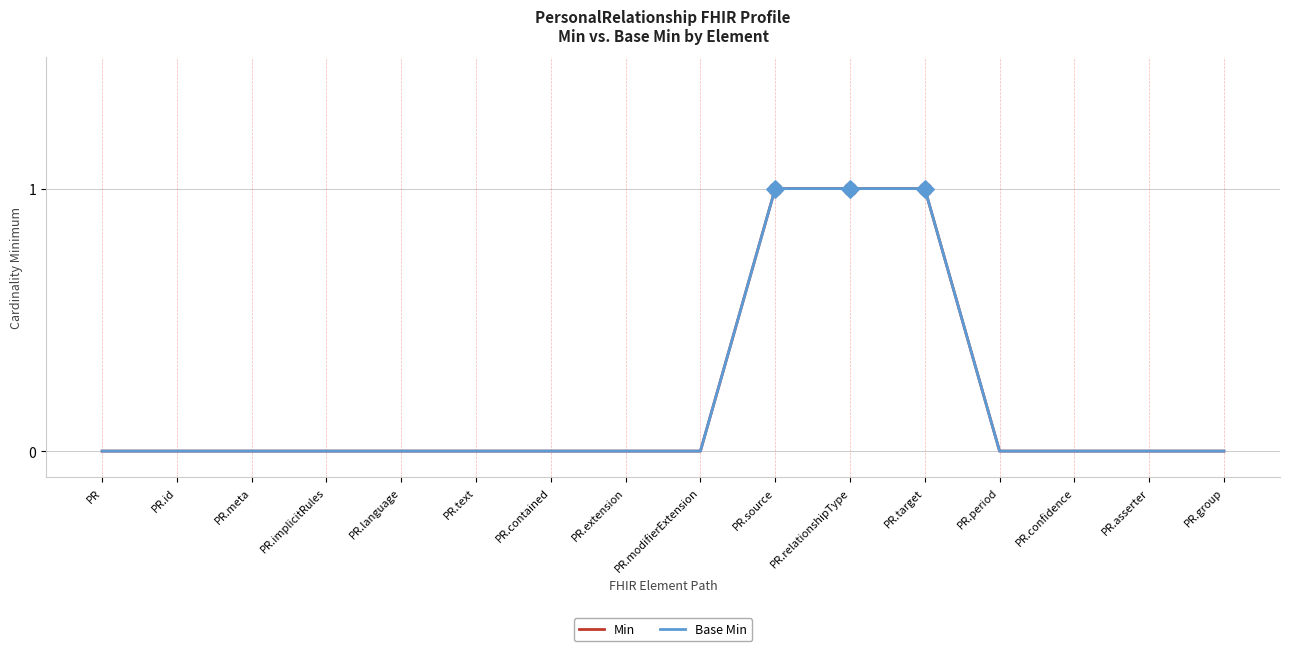

At which category is the sum across all series the highest?

PR.source